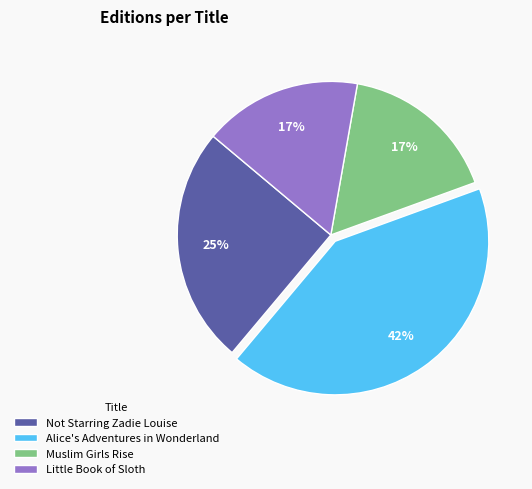

Is it true that Little Book of Sloth is 17% of the pie?

True